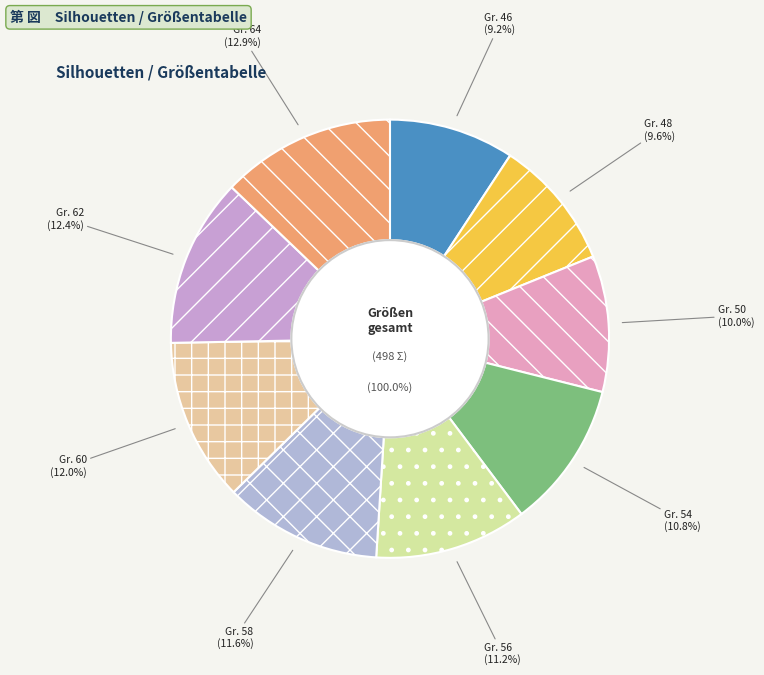

What is the smallest slice in the pie chart?

46